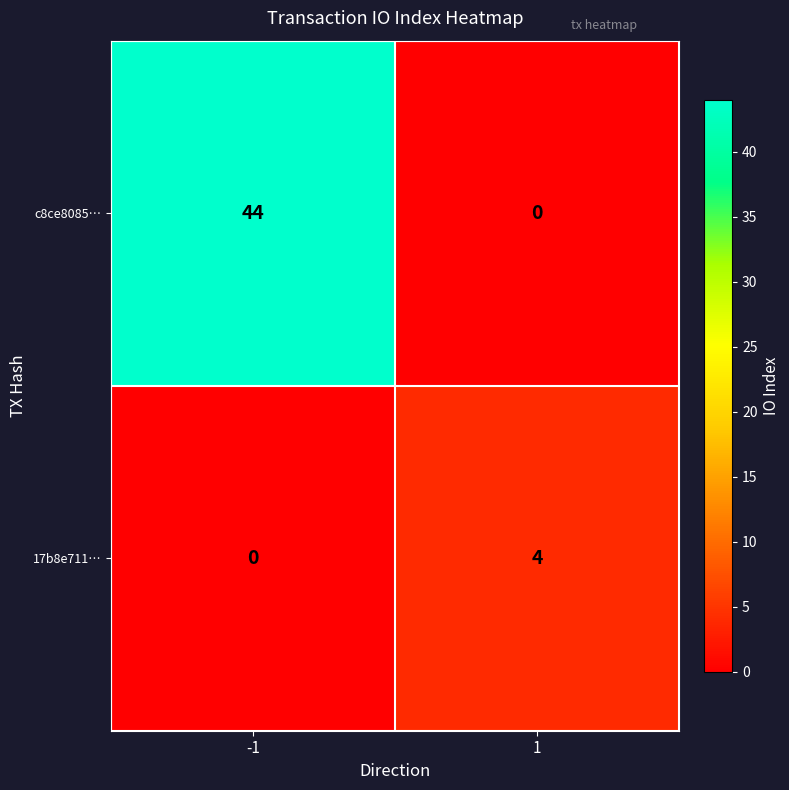

True or false: 17b8e711… has a value of 4 at 1.

True